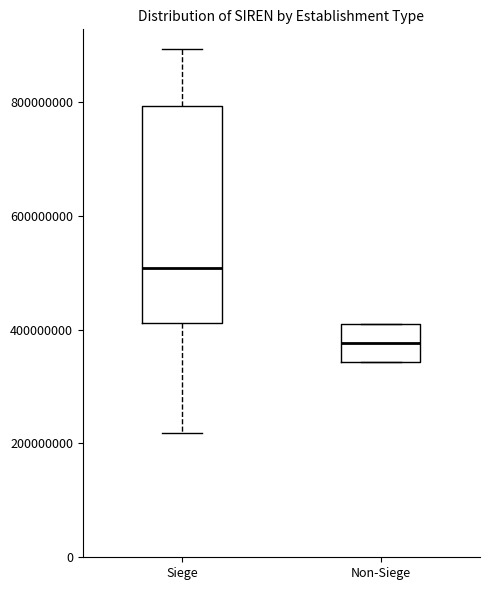

Where is the lower edge of the box for Non-Siege on the y-axis? The values are not printed on the chart, so give them approximately, as read against the axis.

340000000